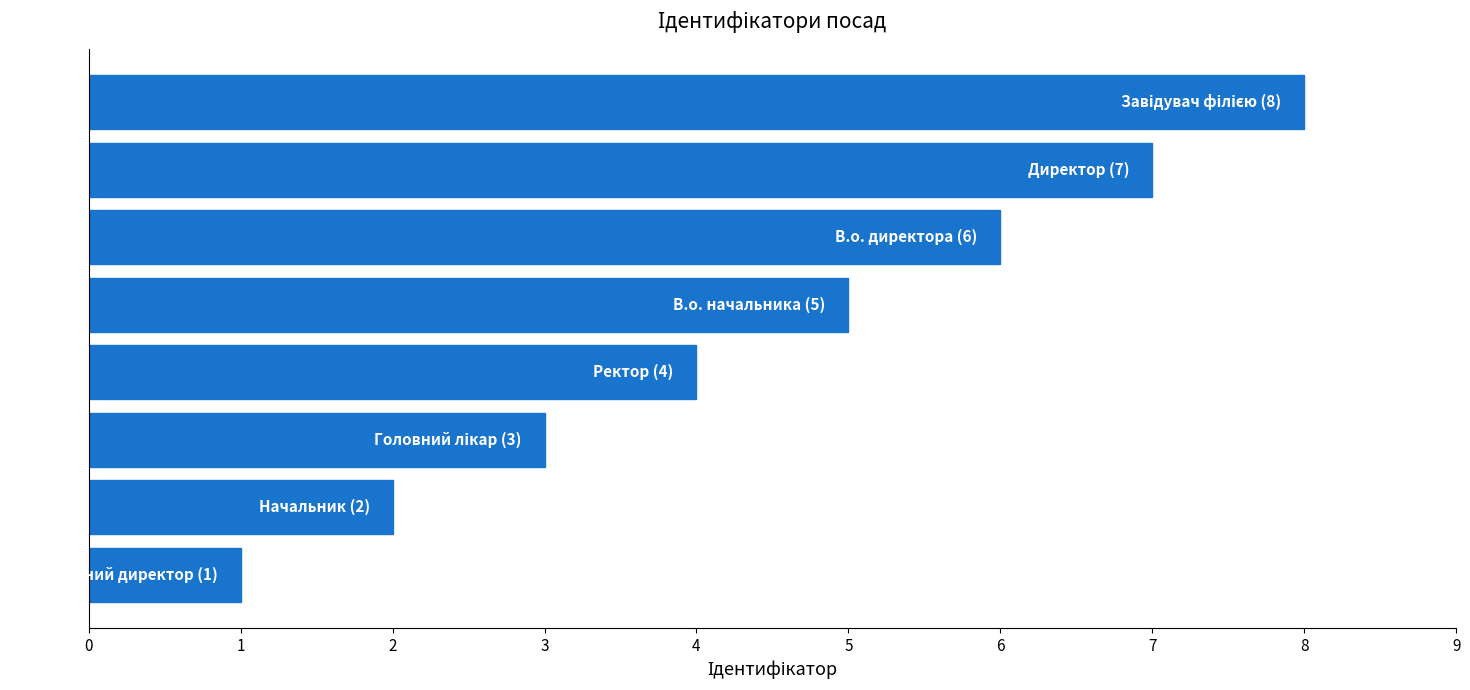

How many data points does each series have?

8